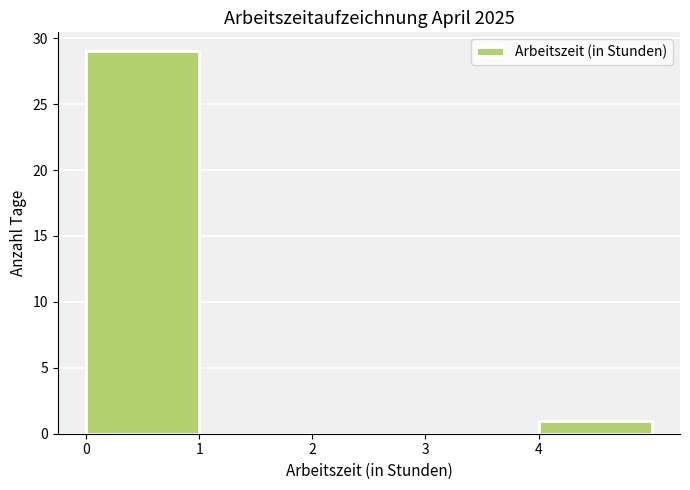

How tall is the bar that spans 0 to 1 on the x-axis? The values are not printed on the chart, so give them approximately, as read against the axis.

29